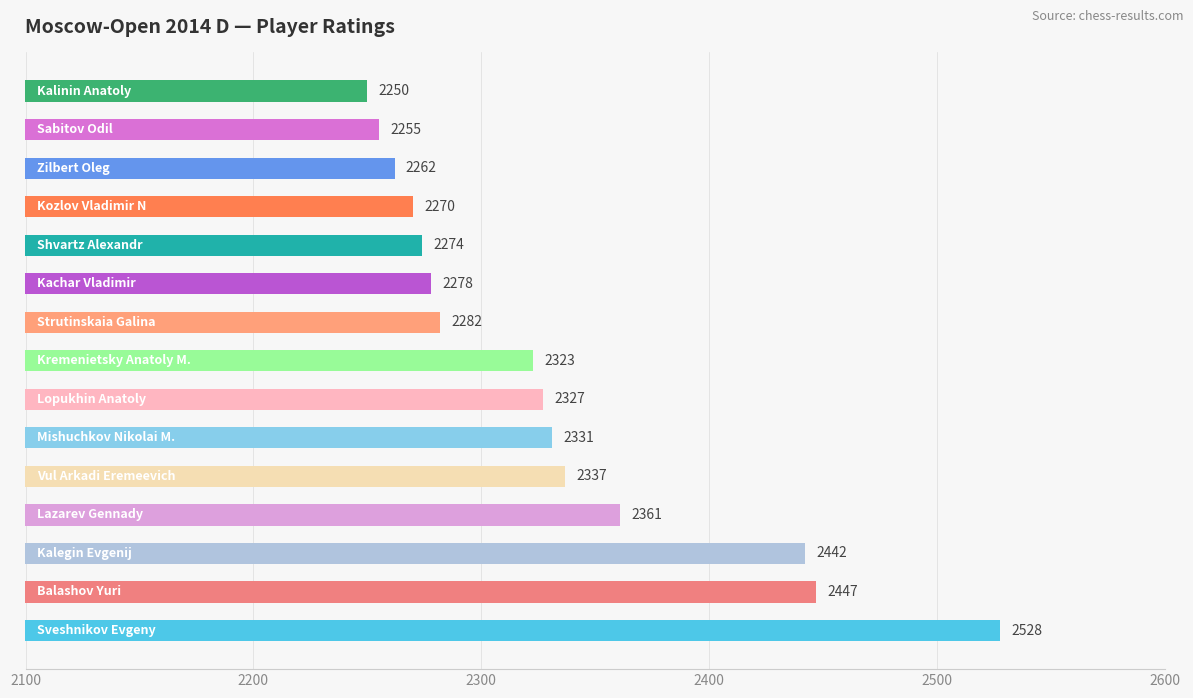

What is the difference between the second highest and minimum values?

197